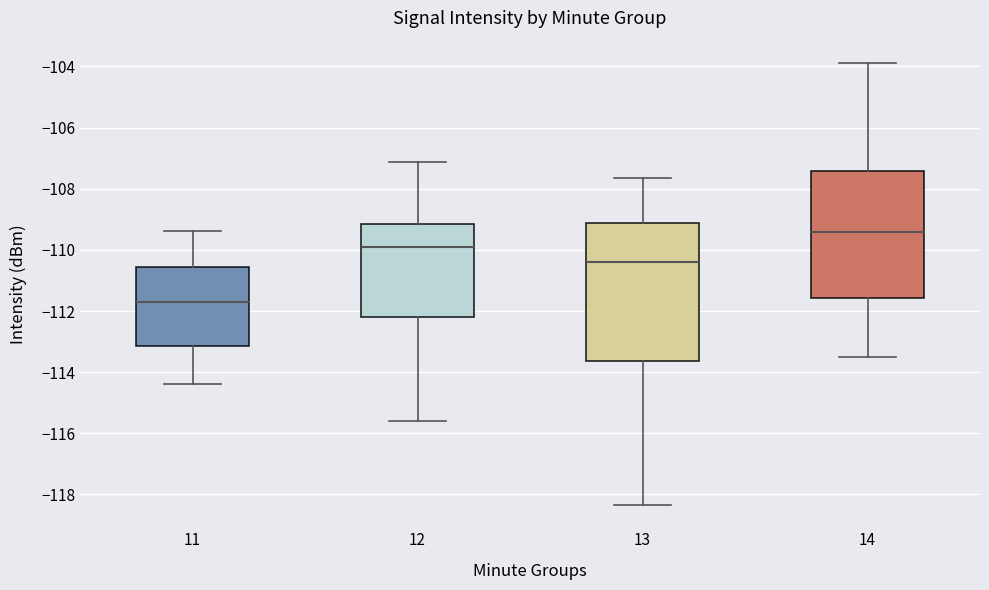

Which box has the lowest median line?

11